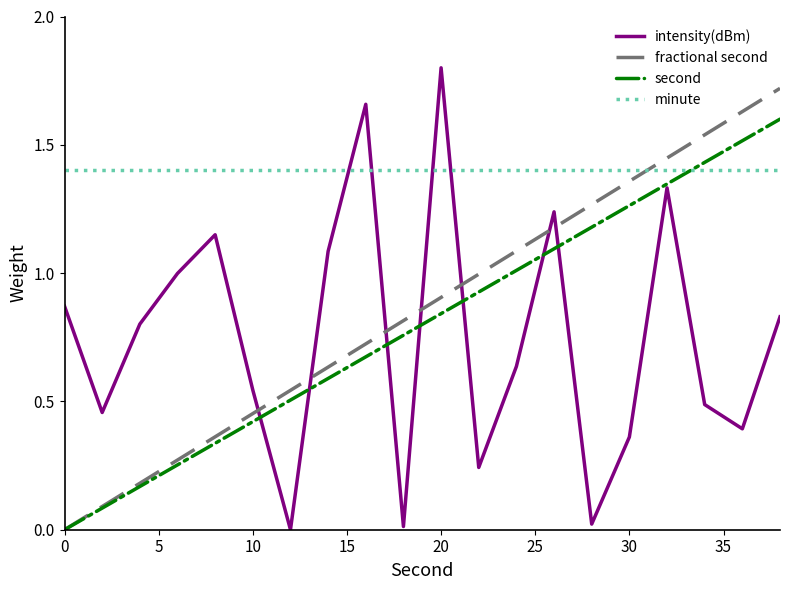

At how many categories does at least one series exceed 0?

20